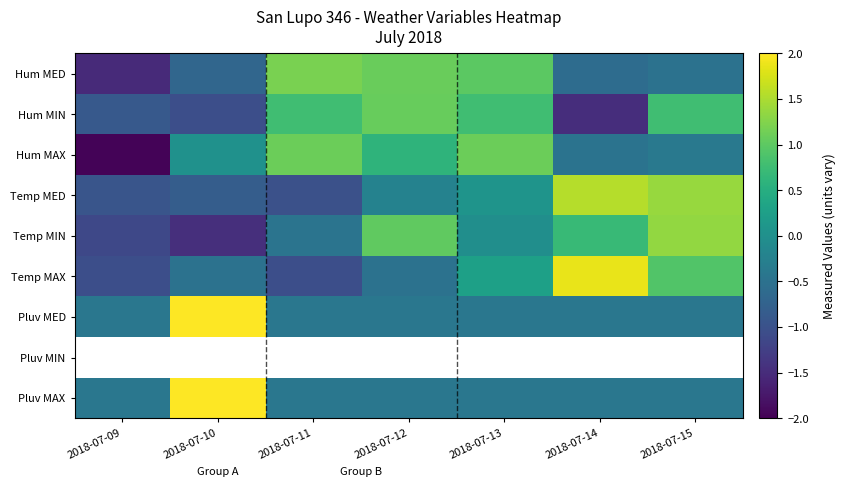

How many categories are shown in the chart?

7